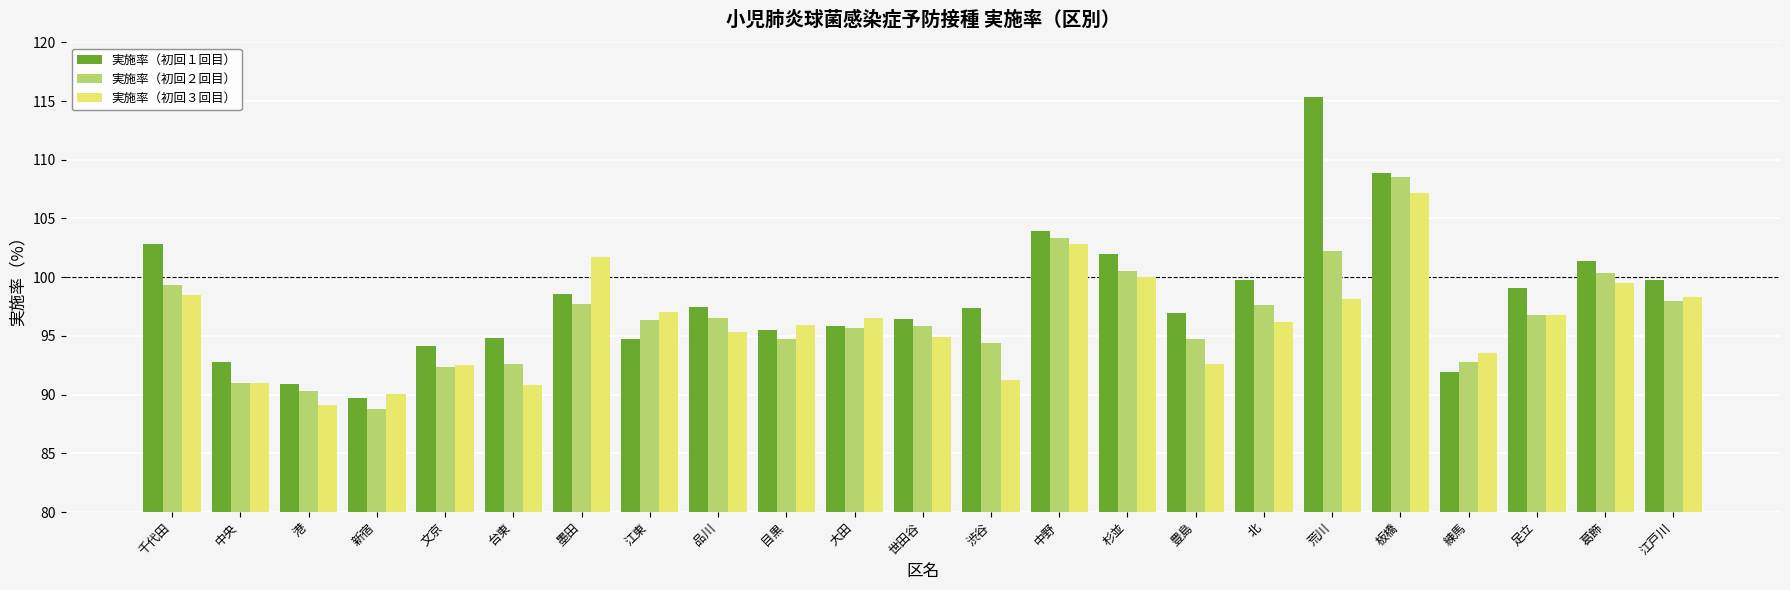

The value of 実施率（初回１回目） at 板橋 is 108.8. True or false?

True